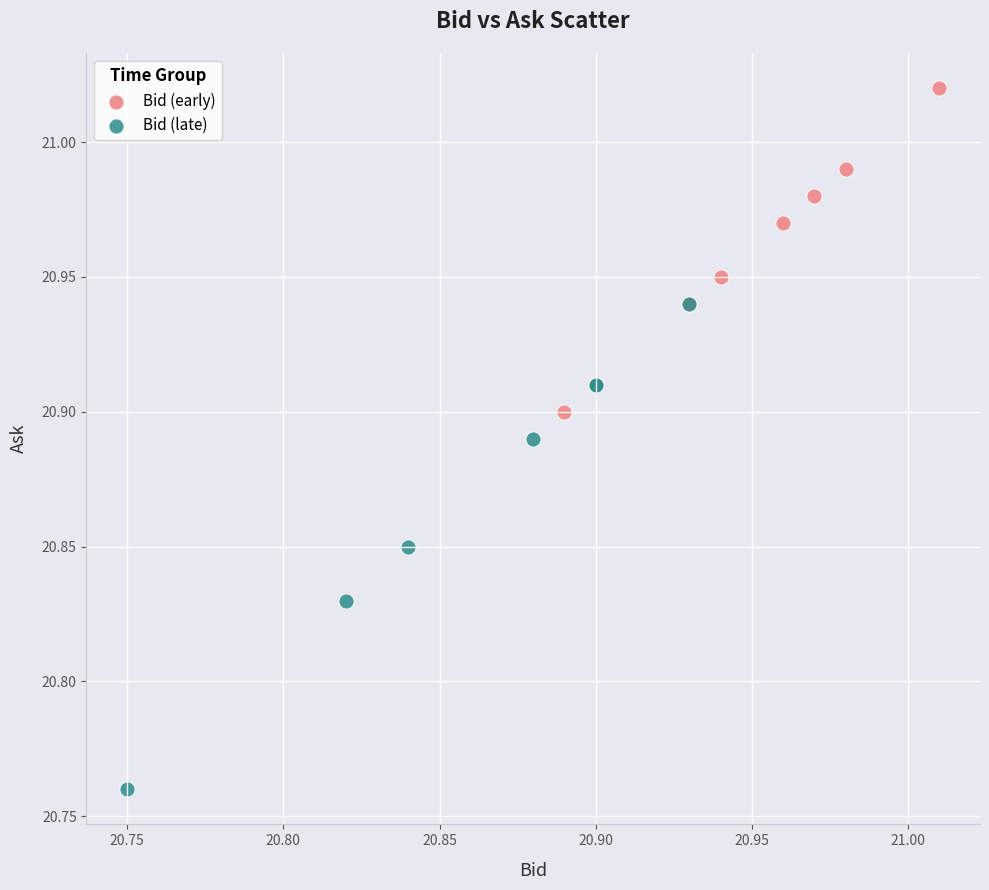

What are all the series names shown in the legend?

Bid (early), Bid (late)